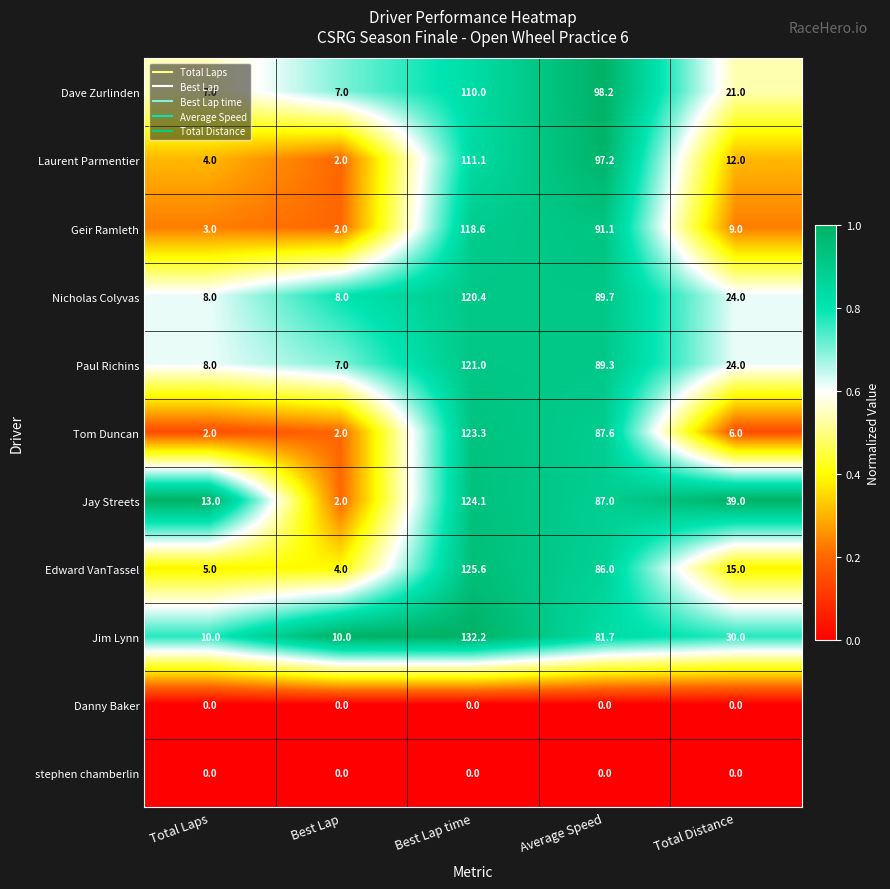

Which series has the largest total across all categories?

Jay Streets